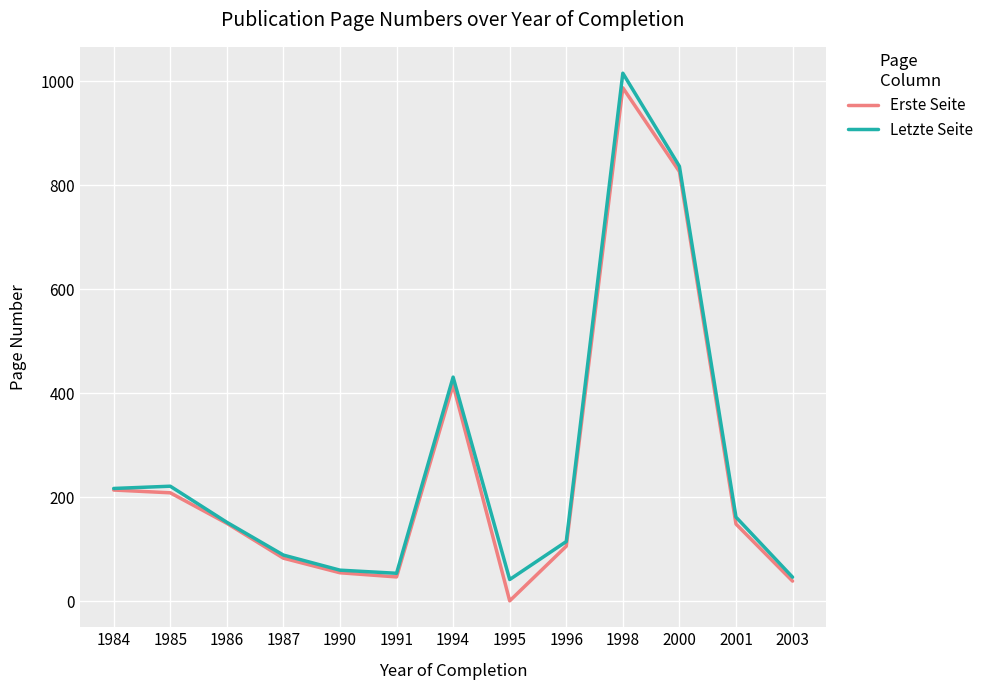

Which series has the largest total across all categories?

Letzte Seite